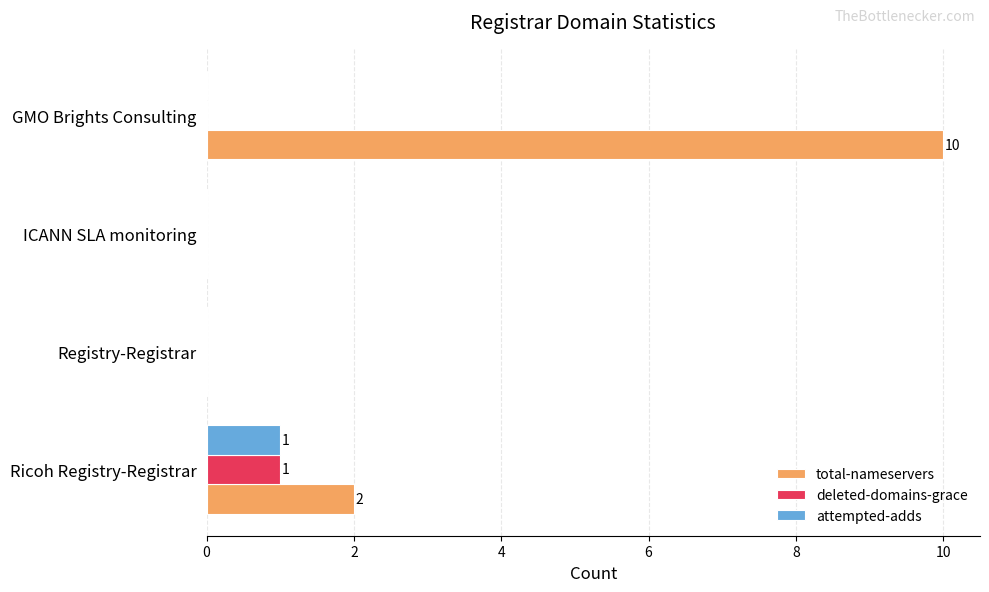

What is the total value across all series at Ricoh Registry-Registrar?

4